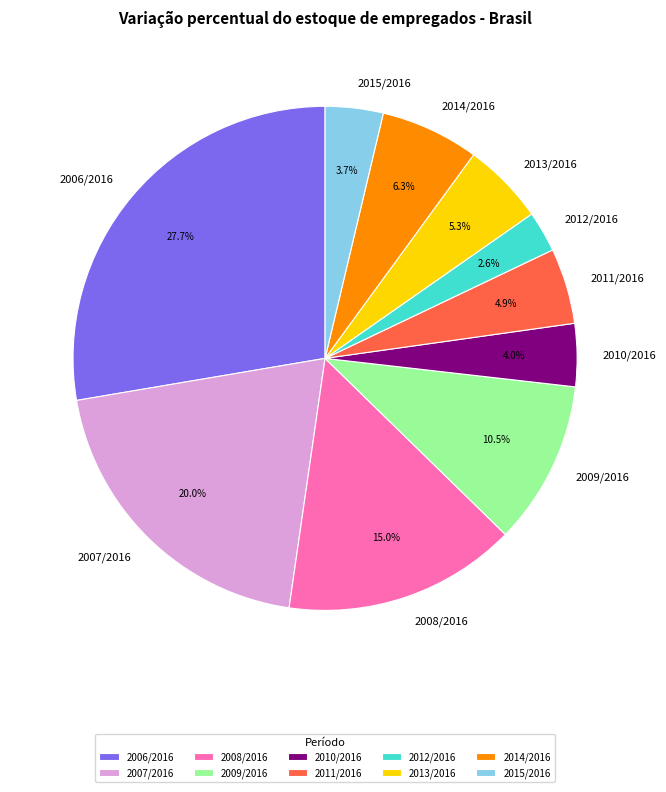

Count the number of slices in the pie.

10